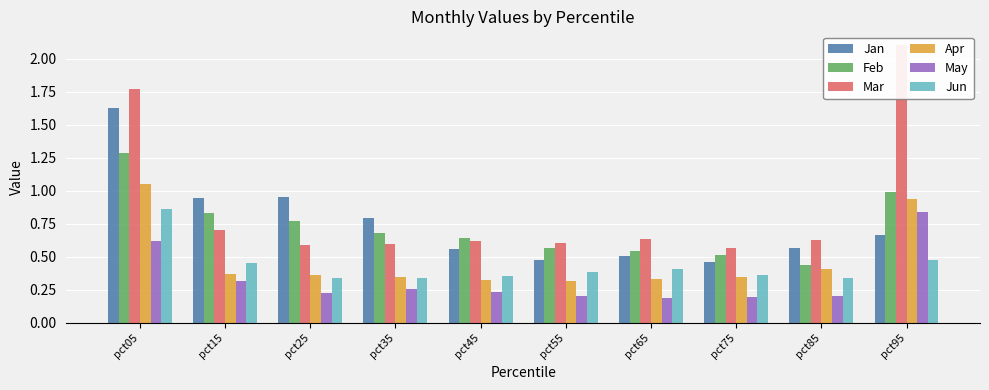

What is the average value of the May series?

0.3